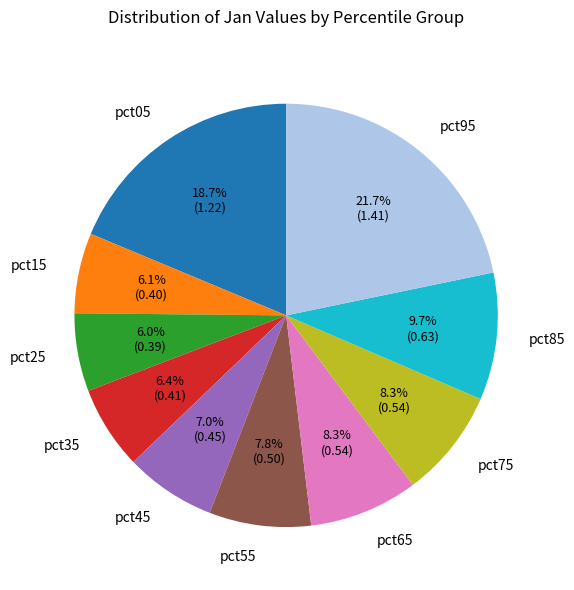

Is pct85 the majority of the pie?

No